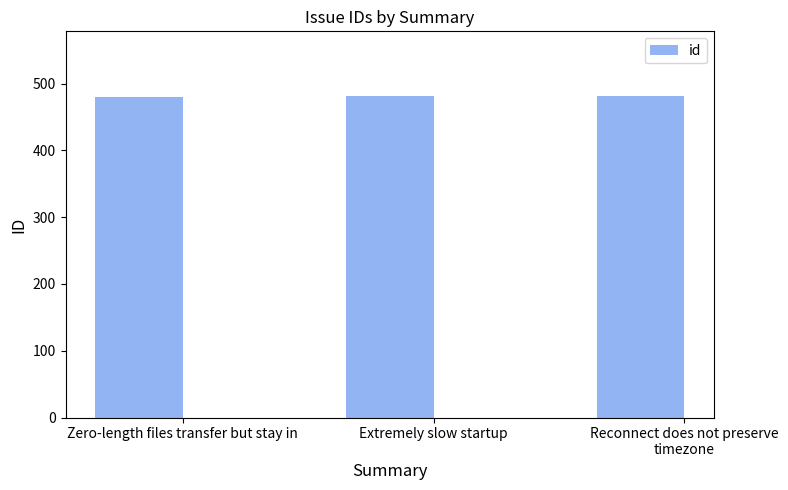

What is the label of the 2nd bar from the right?

Extremely slow startup